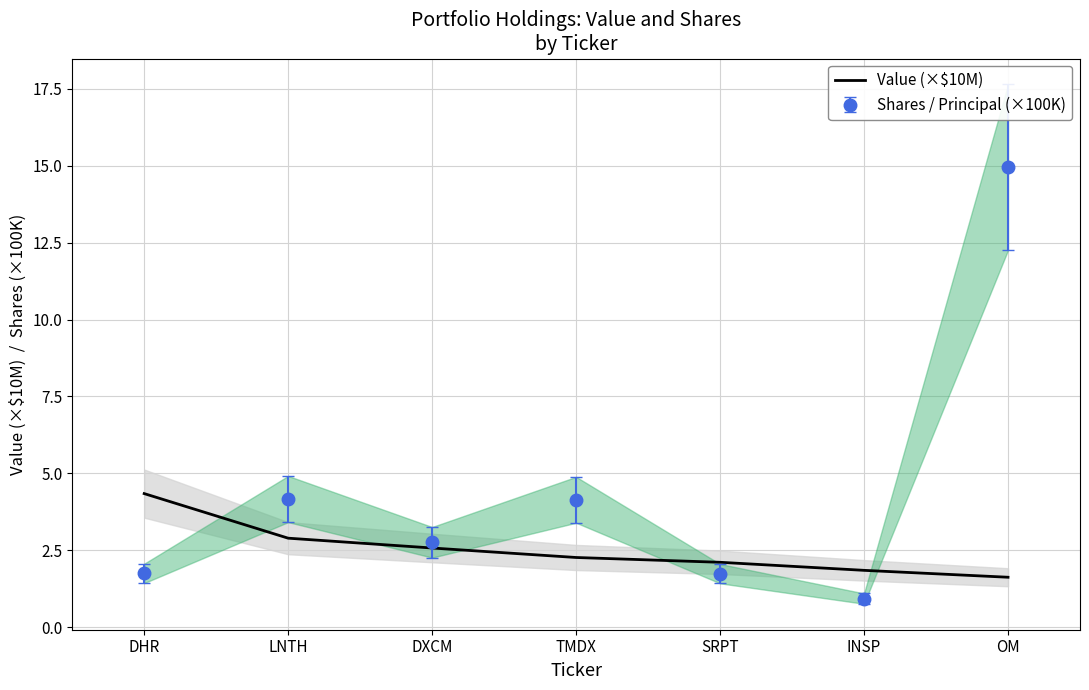

How many lines are shown in the chart?

1